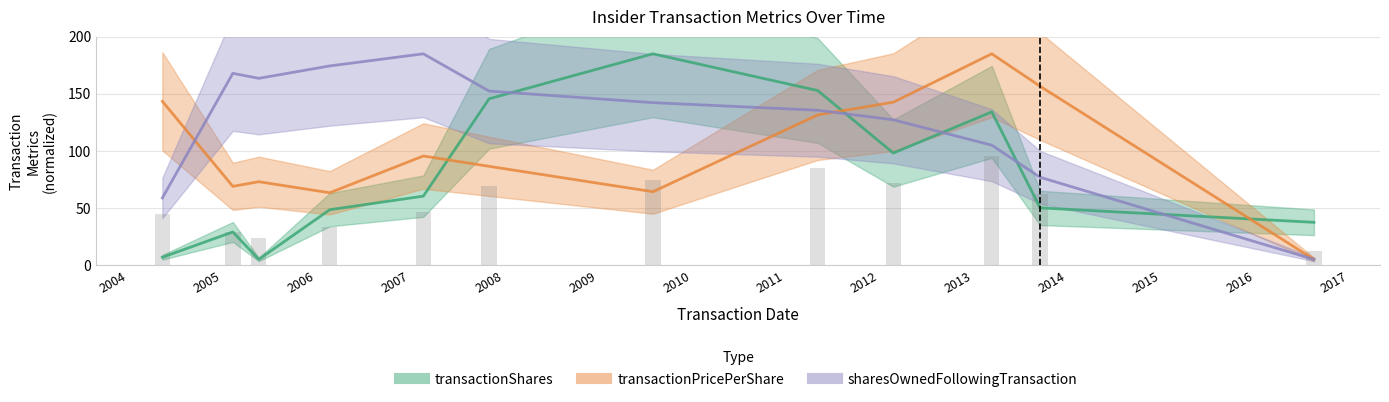

The value of transactionShares at 2008 is 252.1. True or false?

False